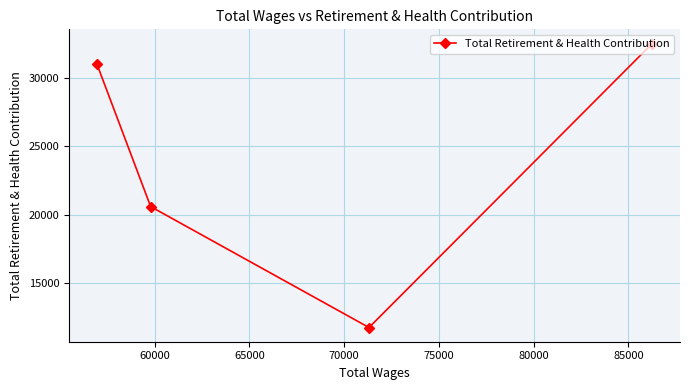

What is the value of the 4th point from the left?

32506